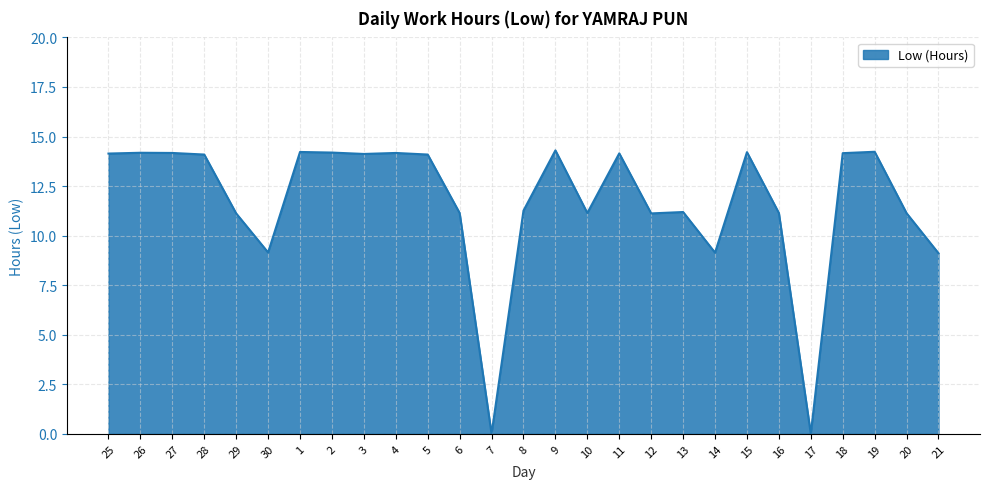

How many lines are shown in the chart?

1